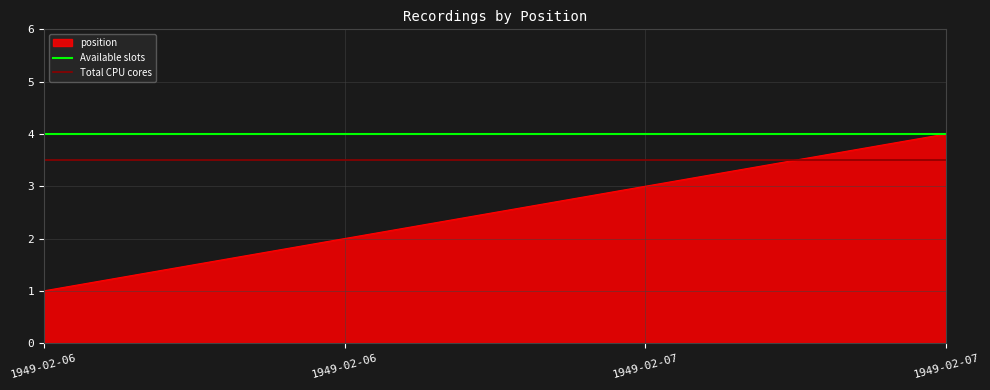

What is the value of the Available slots point at the 1st from the left?

4.0